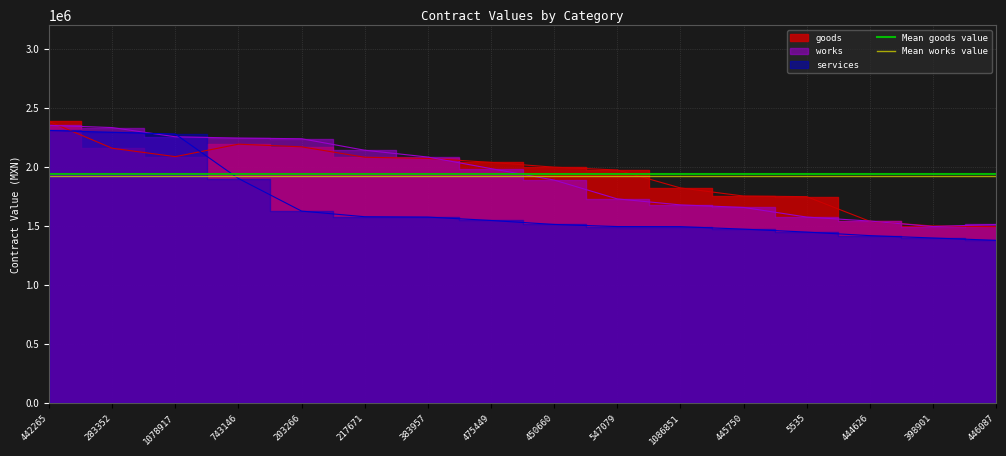

What is the sum of all Mean goods value values?

3880490.1